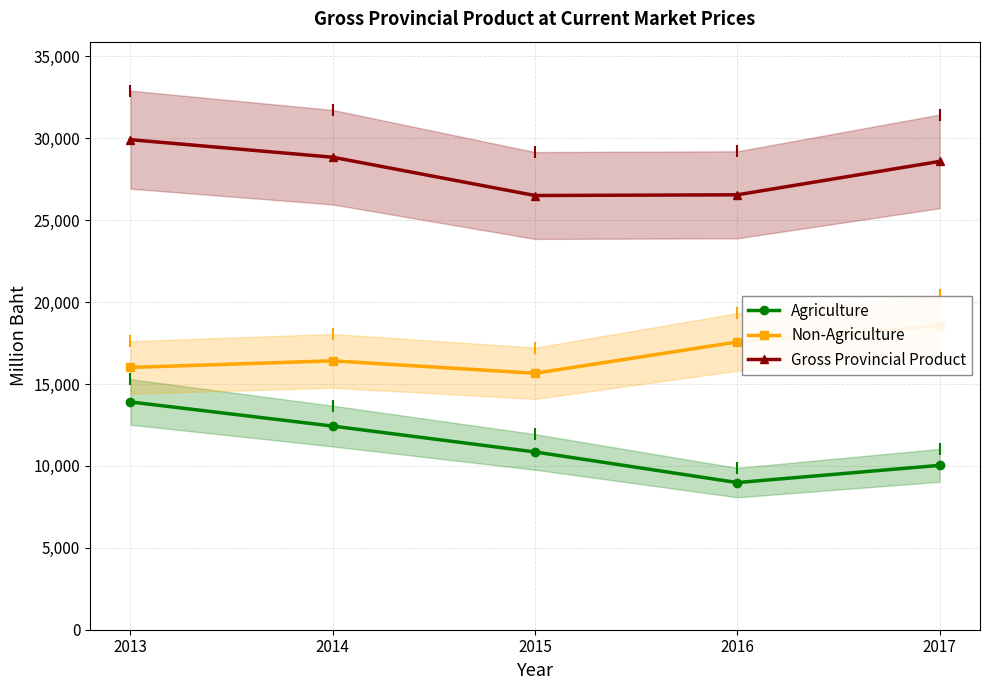

Does the chart display data point markers on the line(s)?

Yes